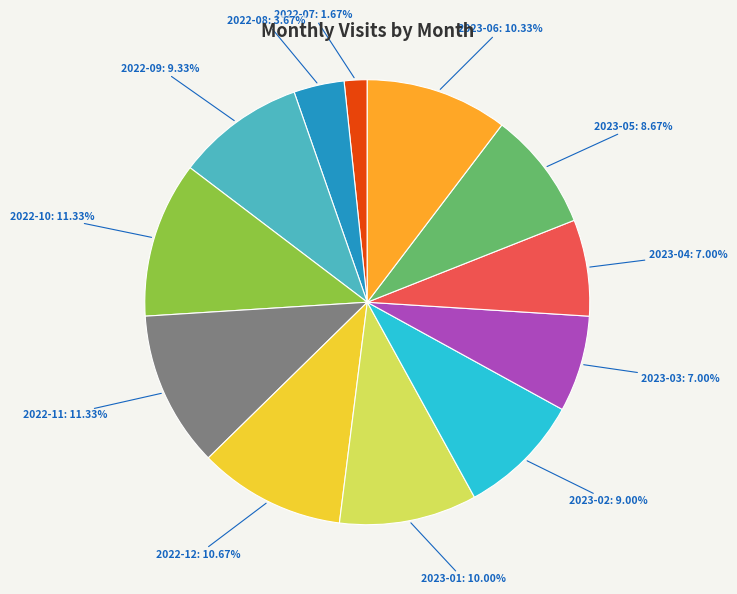

Is there a majority slice in this chart?

No